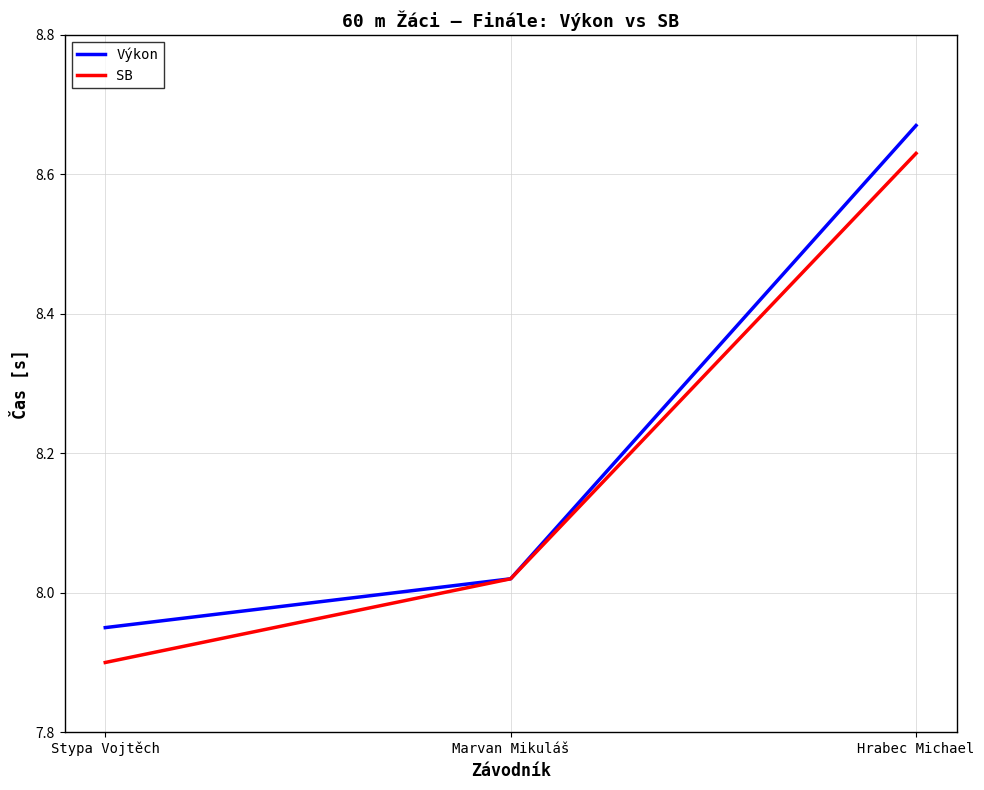

How many lines are shown in the chart?

2